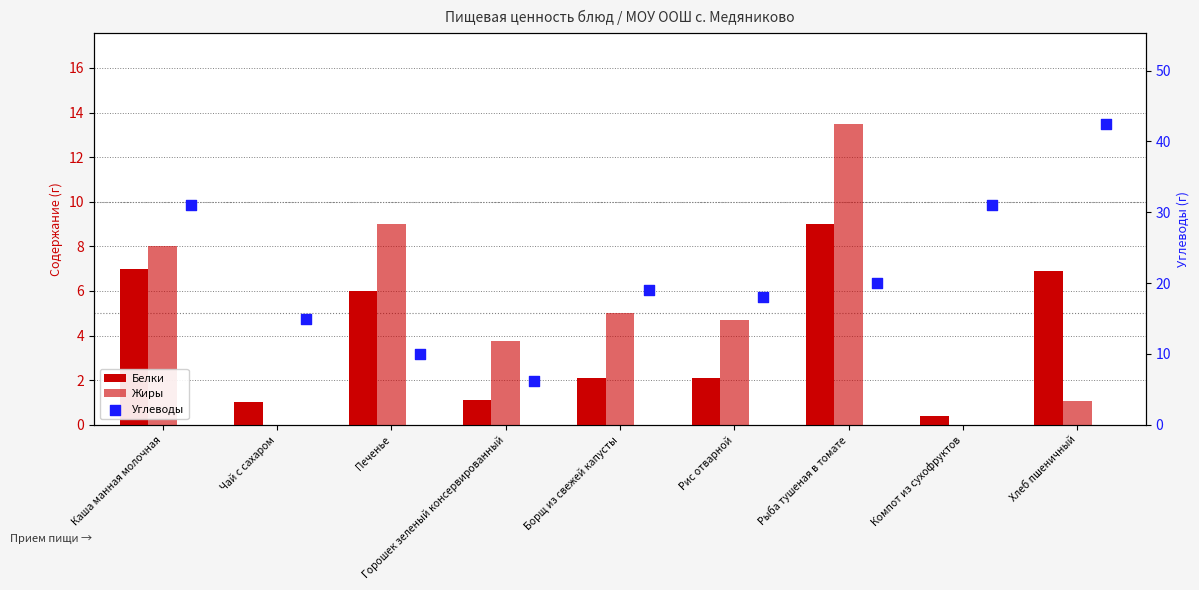

Which series has the widest spread of Y values?

Углеводы